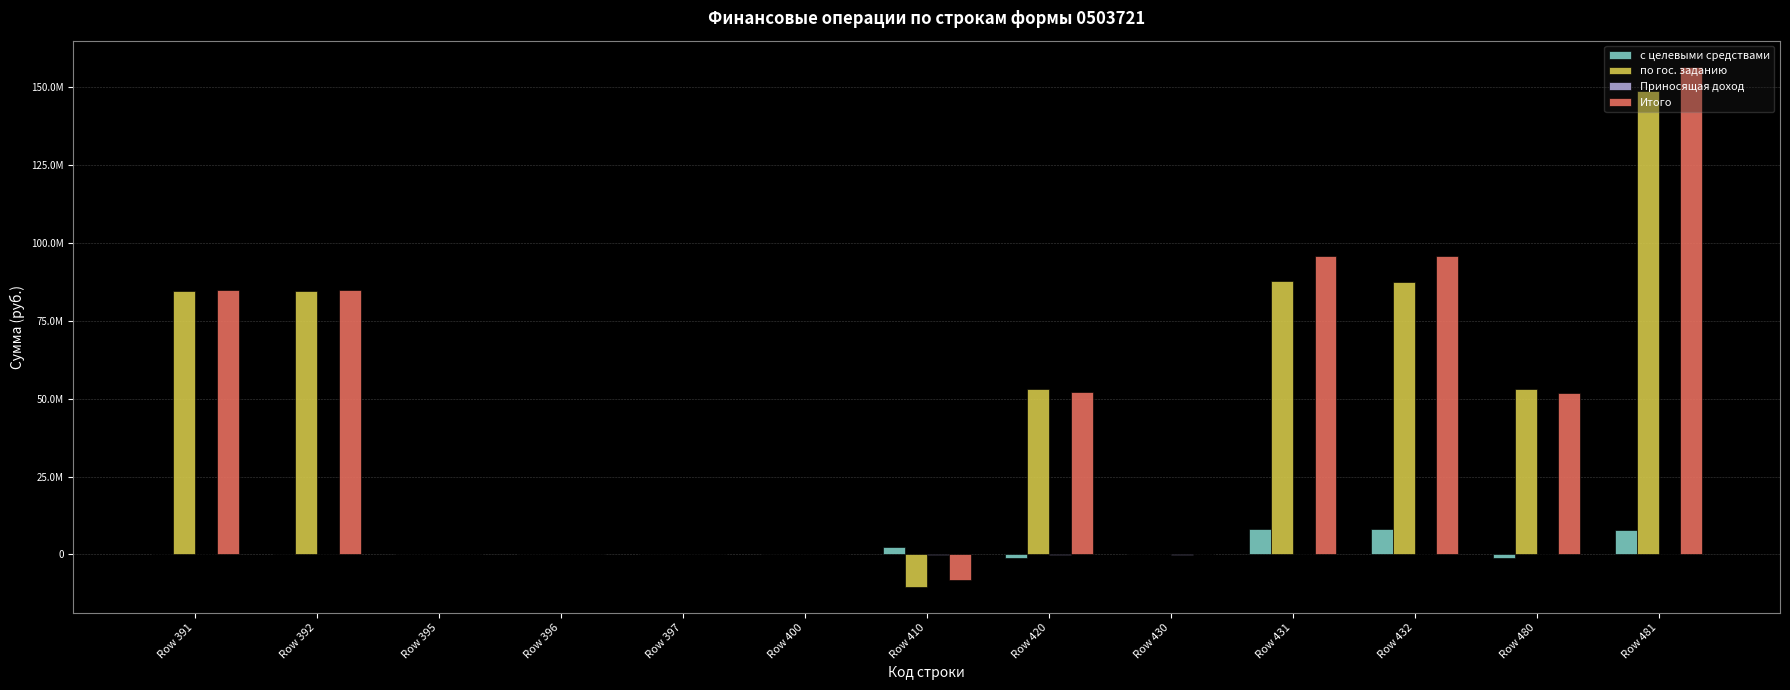

Where does the Итого series first go above 51945605?

Row 391